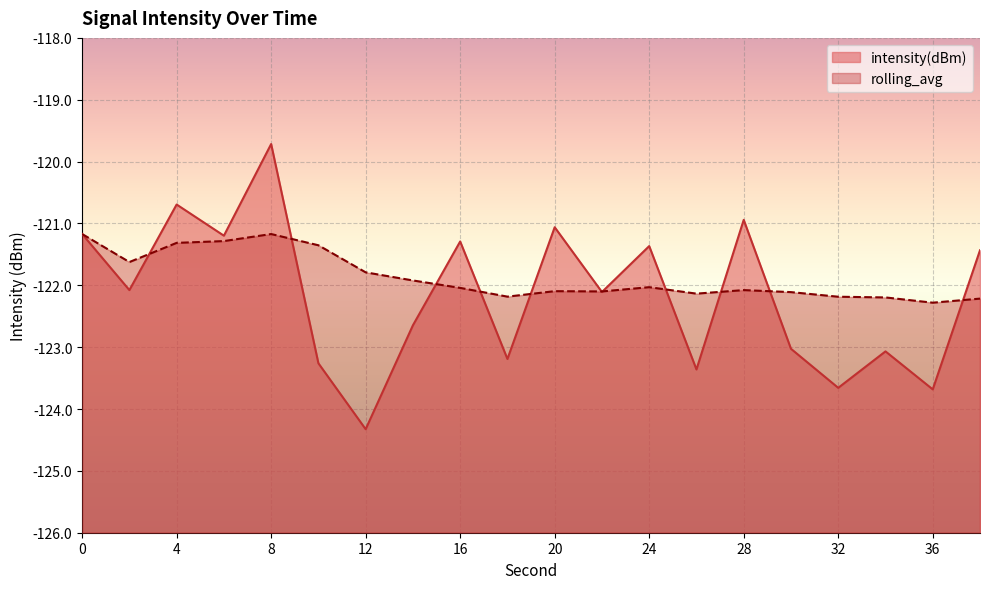

At 30, list the series in order from smallest to largest.

intensity(dBm), rolling_avg